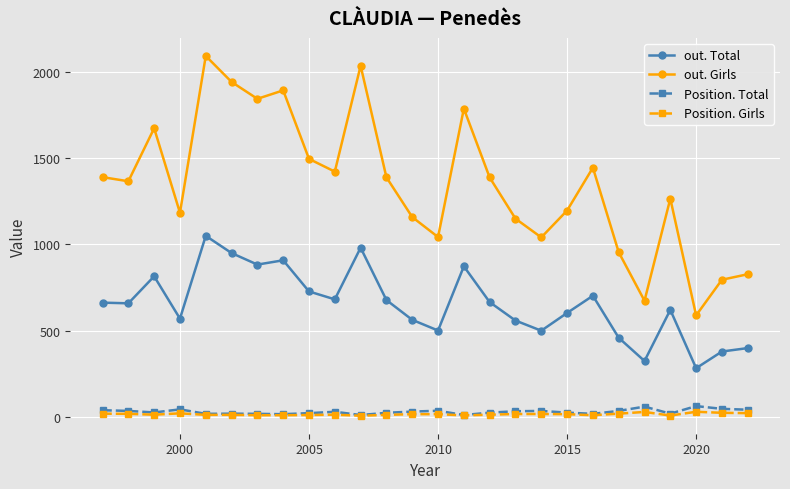

True or false: out. Total has more than 1 points higher than both neighbors.

True